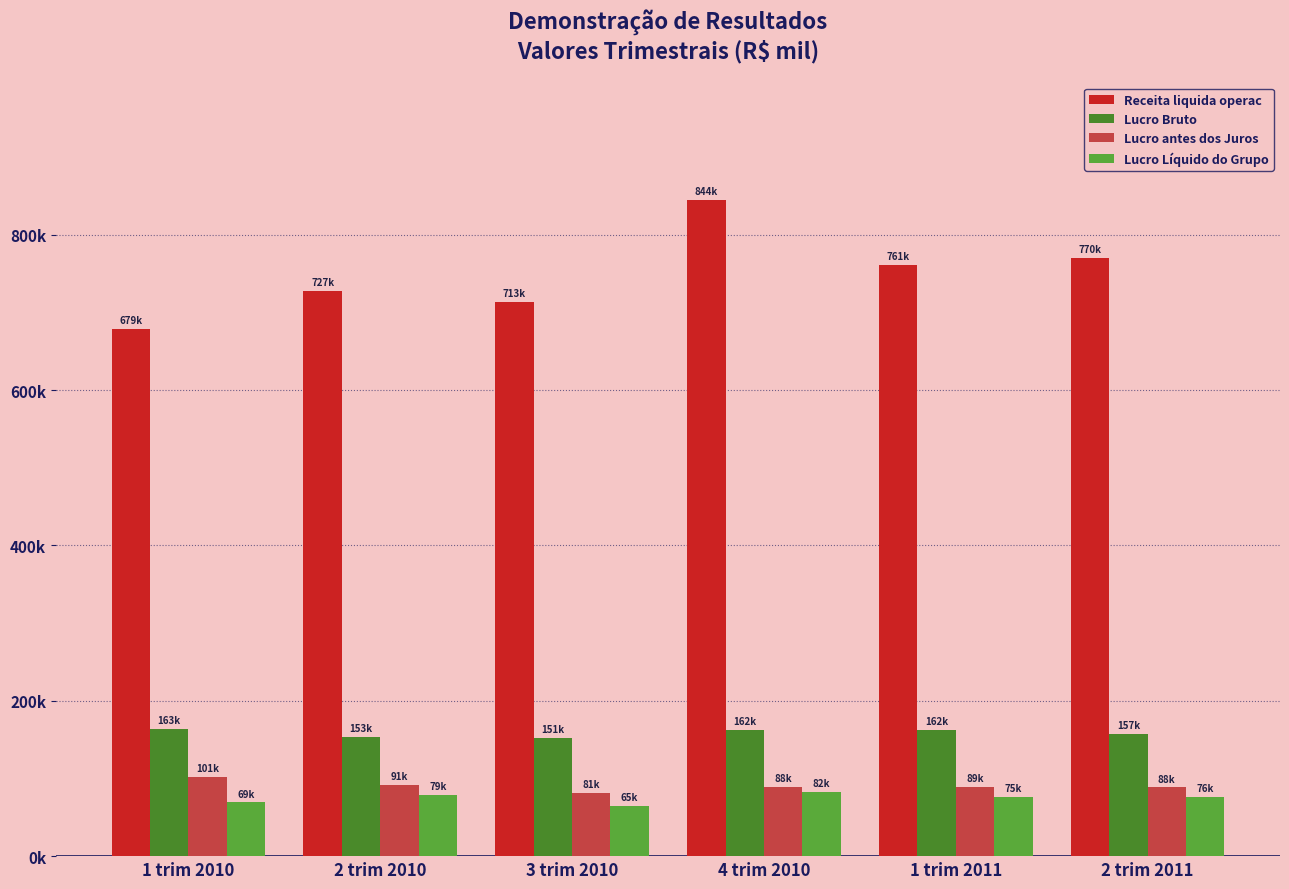

At which category is the sum across all series the highest?

4 trim 2010